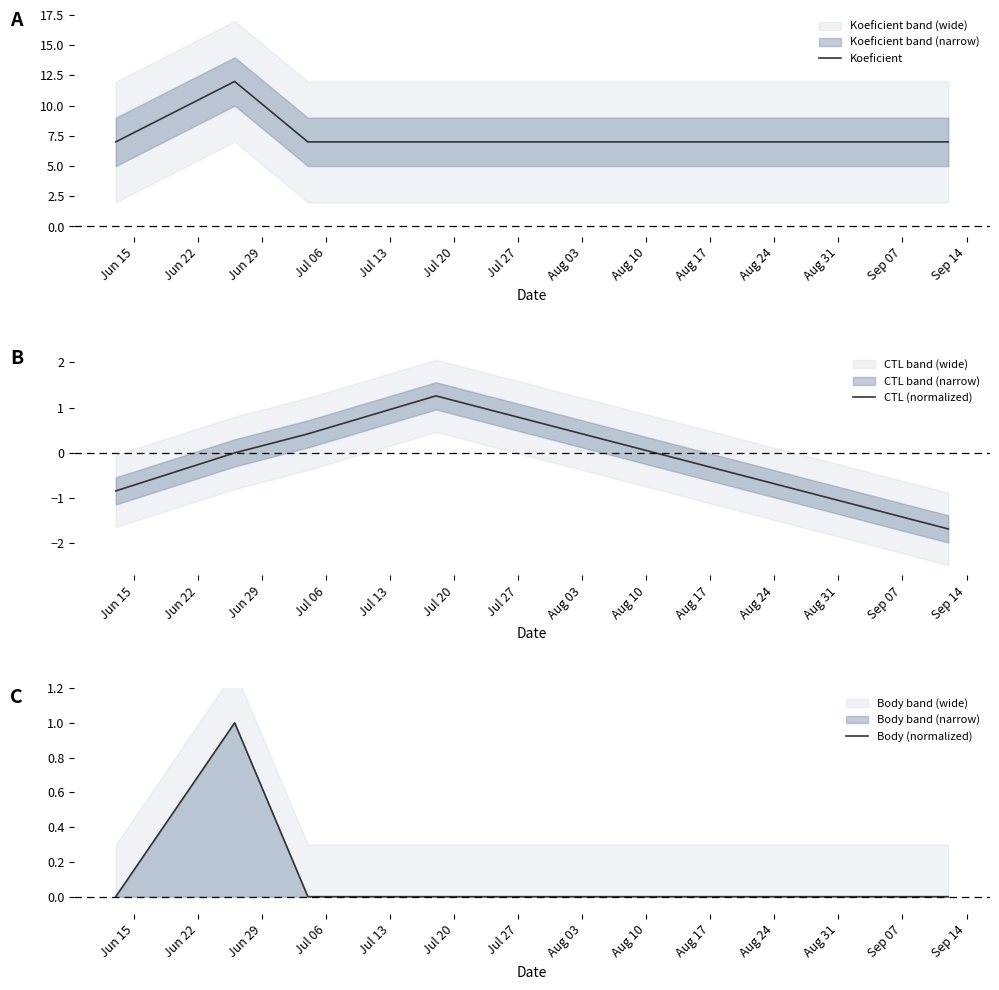

What is the highest value of the Koeficient series?

12